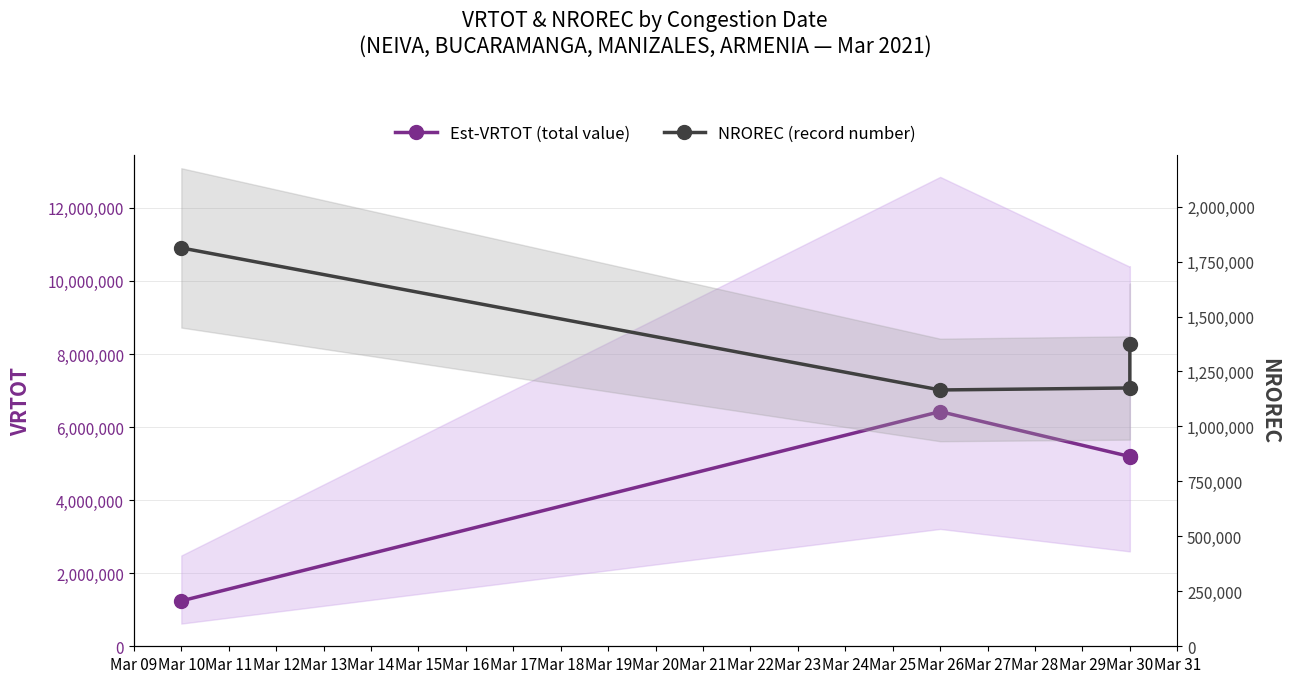

The Est-VRTOT (total value) series shows 1637434 at Mar 30. True or false?

False